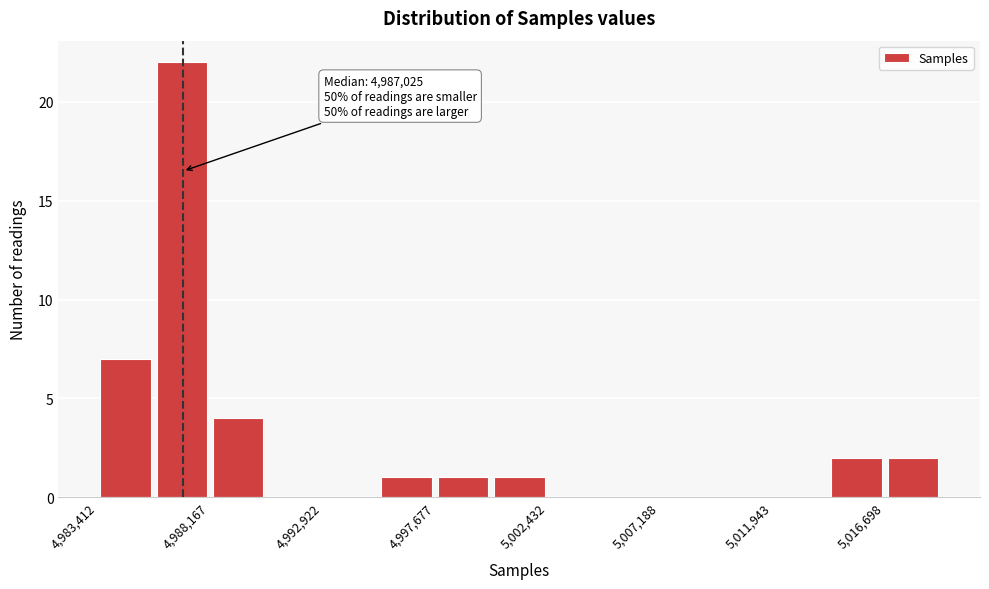

Which range on the x-axis has the tallest bar?

4986000 to 4988000